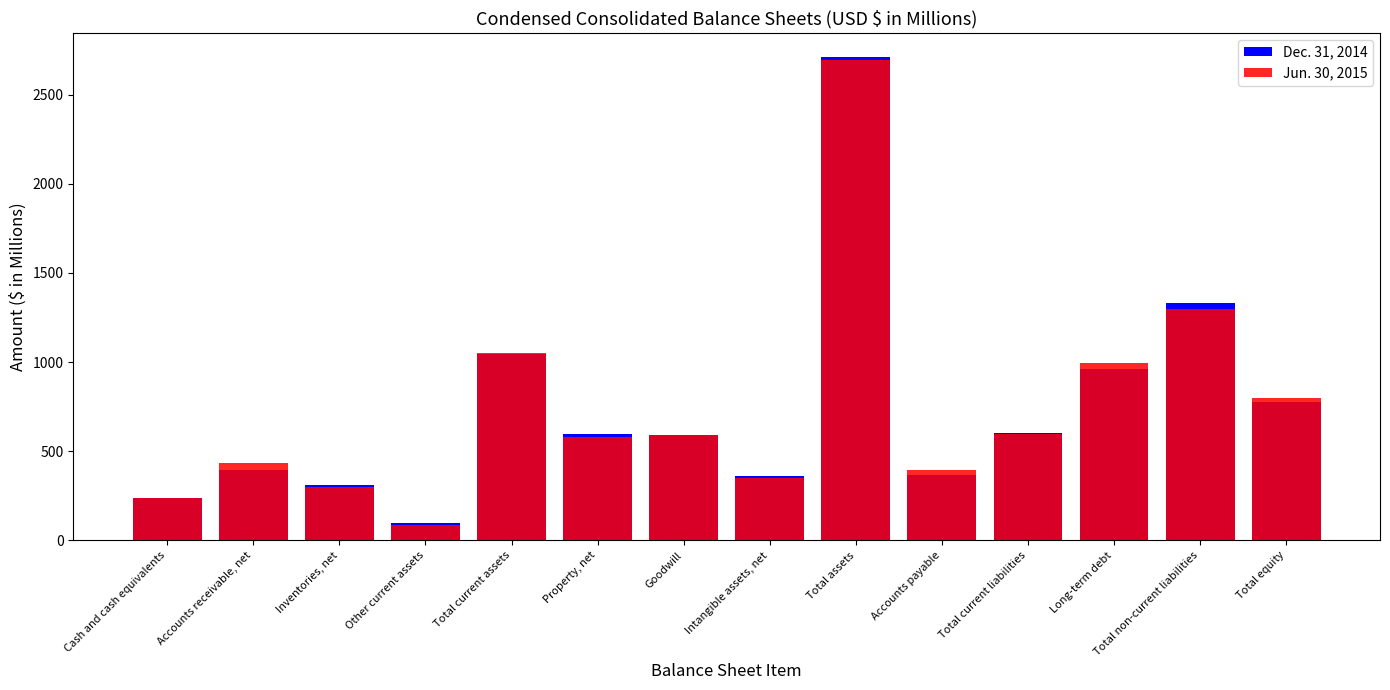

What is the difference between the Jun. 30, 2015 values at Property, net and Inventories, net?

280.9